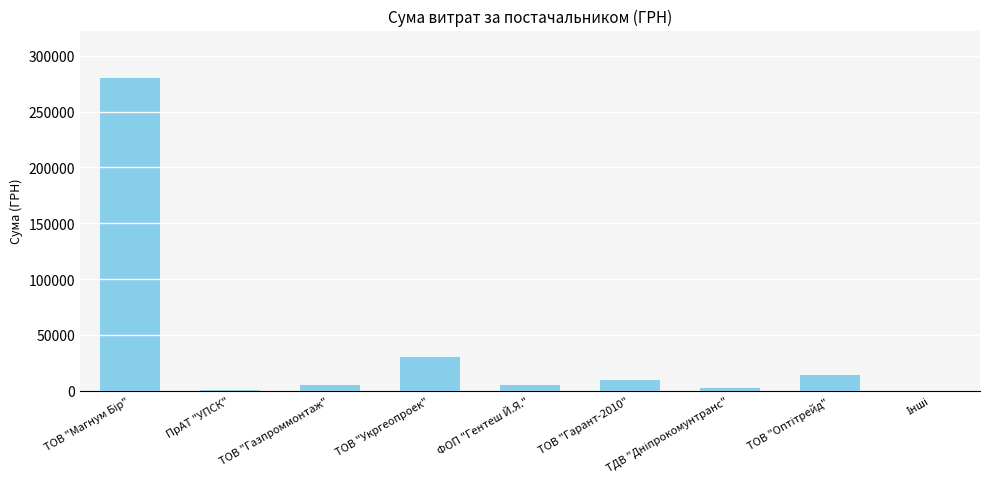

What is the sum of all values?

347400.3